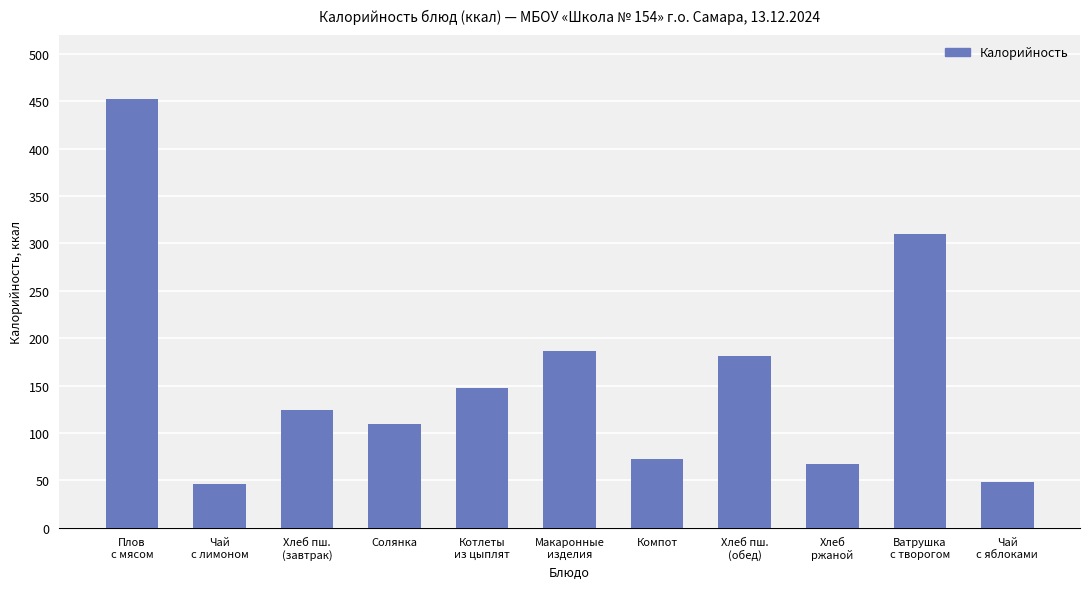

What value does the data have at Чай
с лимоном, to the nearest 50?

50